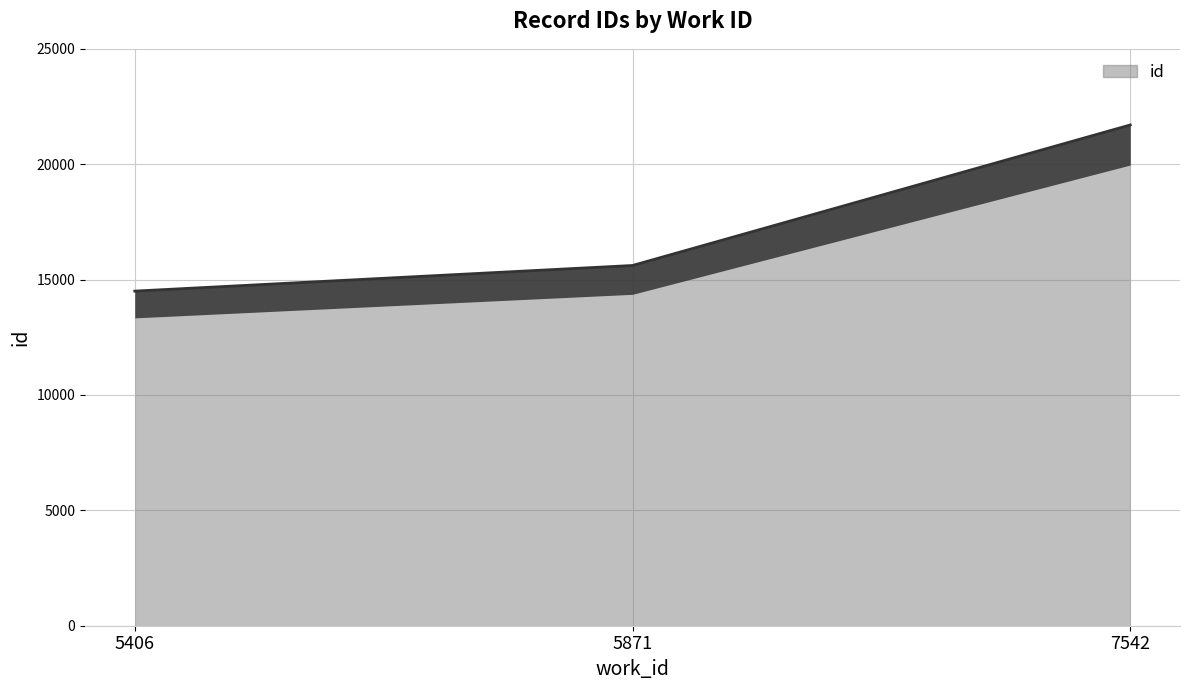

At which category does the chart reach its peak across all series?

7542